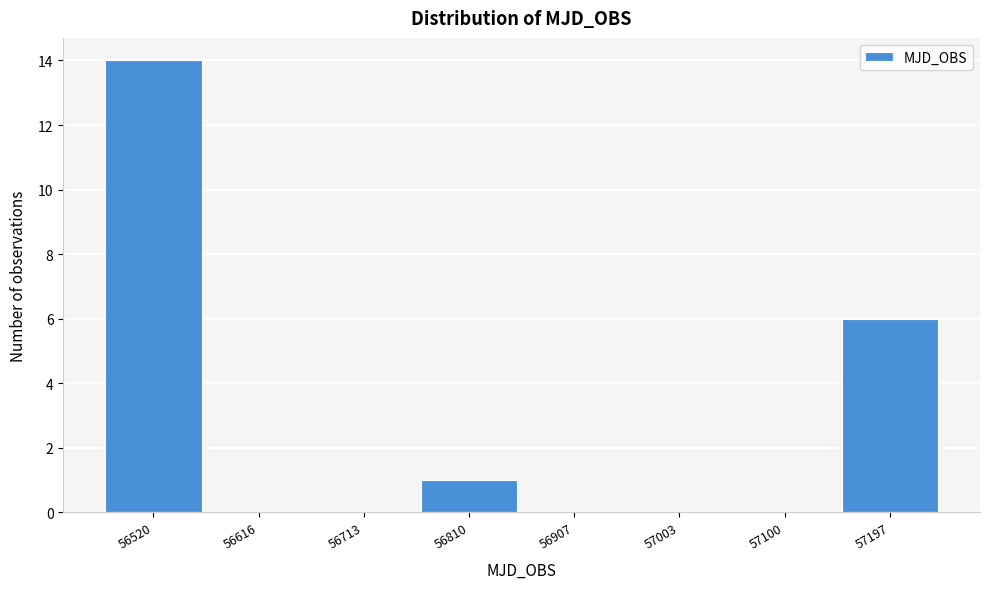

Reading left to right, what are all the values shown in this chart?

56520=14	56616=0	56713=0	56810=1	56907=0	57003=0	57100=0	57197=6